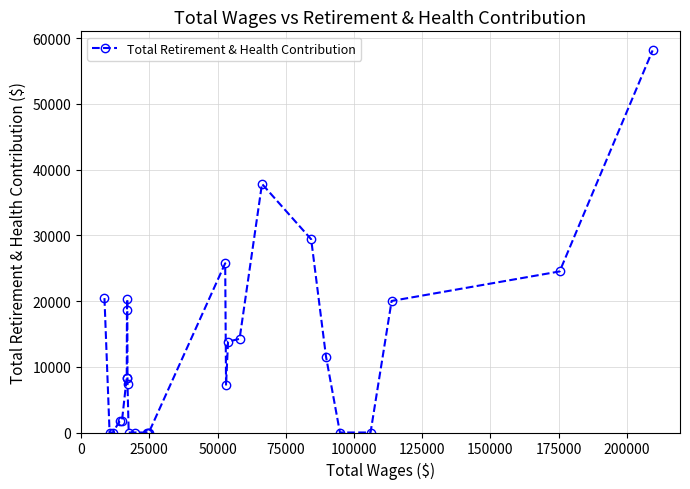

True or false: there are more than 2 points higher than both neighbors.

True